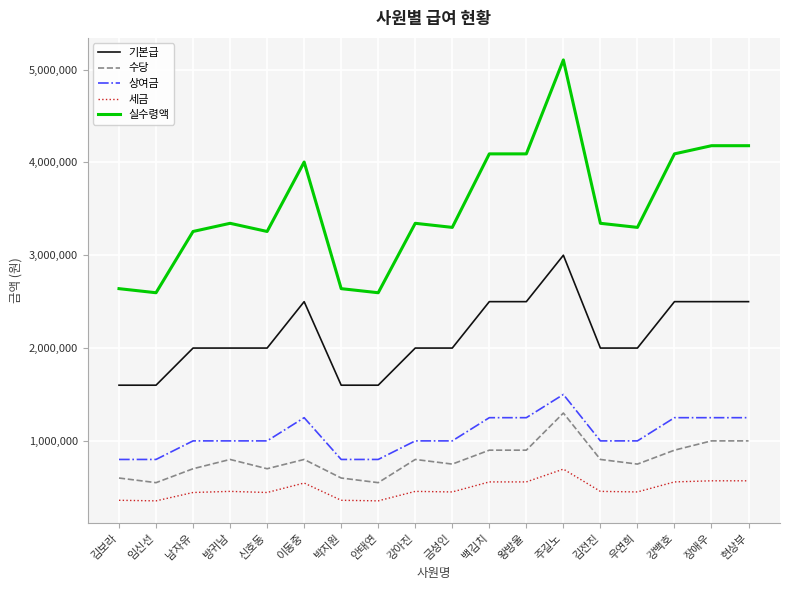

Read the 상여금 value at 신호동.

1000000